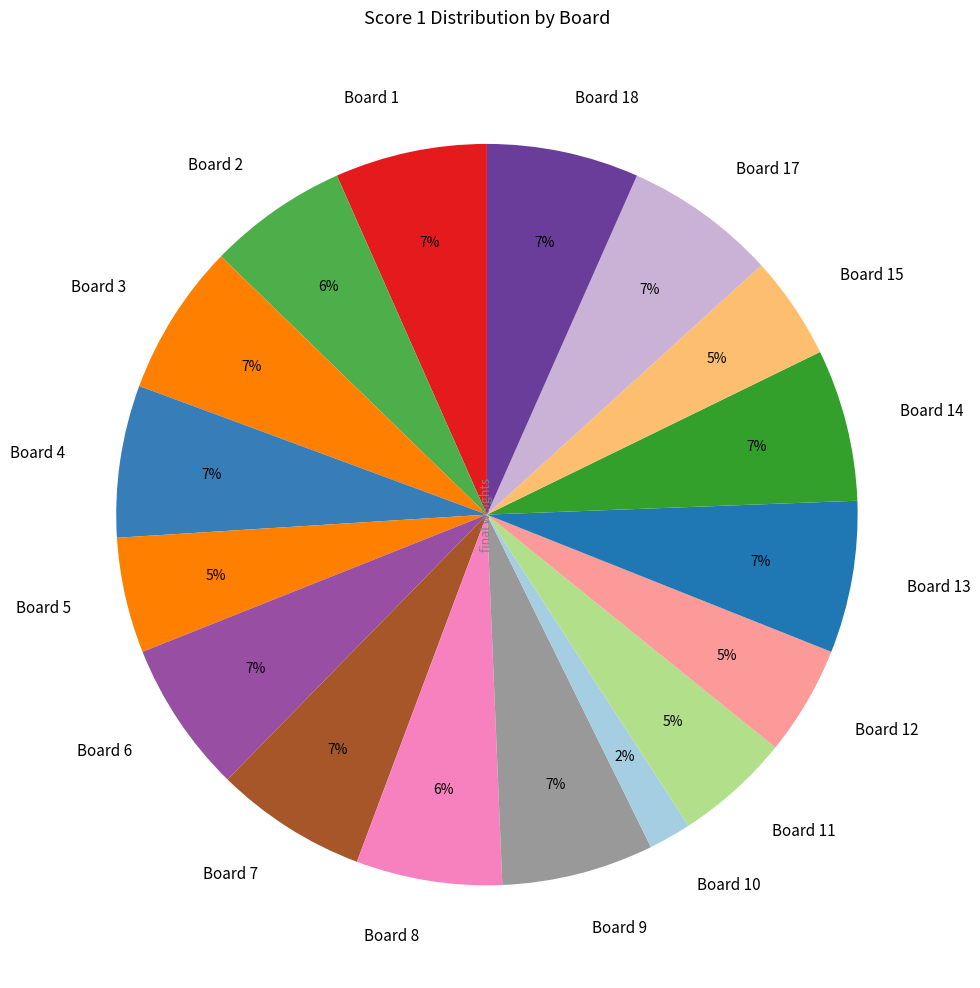

Which category has the smallest portion of the pie?

Board 10